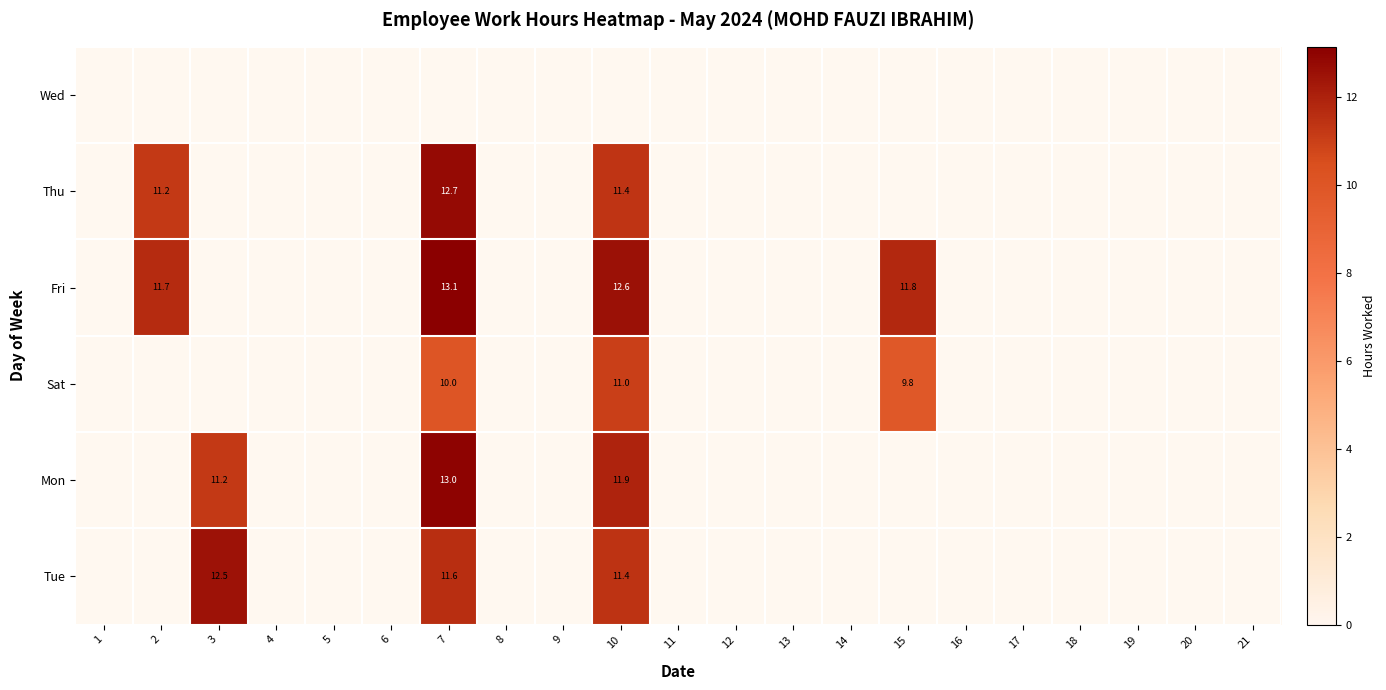

Between 20 and 5, which is larger?

5